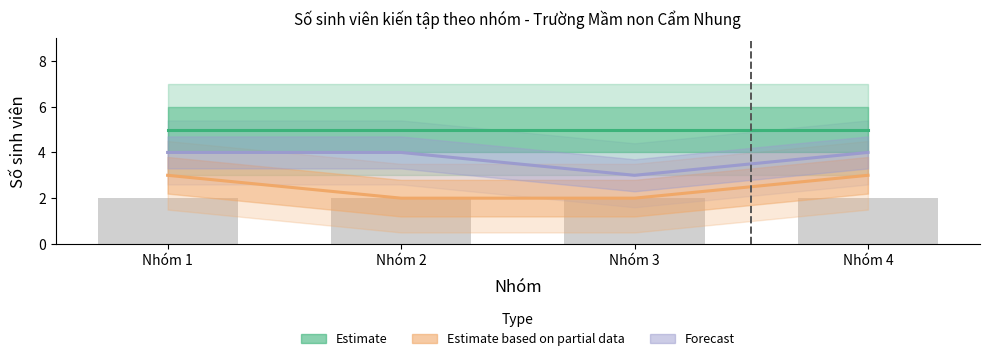

At which category is the sum across all series the highest?

Nhóm 1